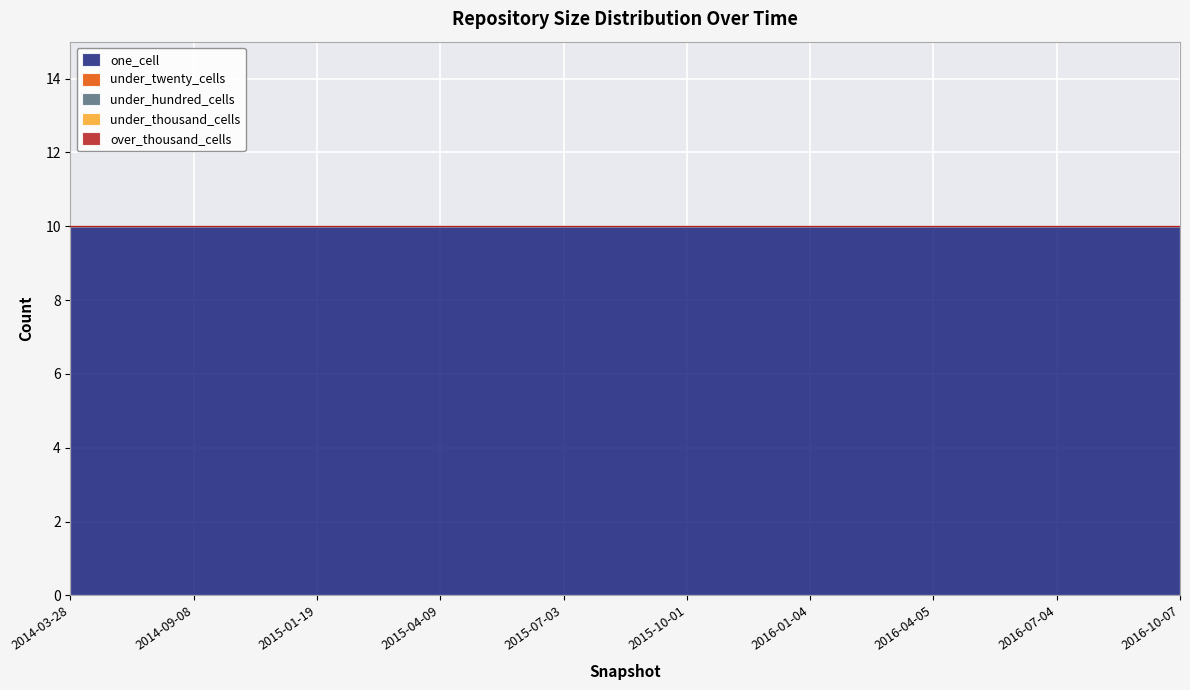

True or false: under_twenty_cells and under_hundred_cells cross at least once.

False